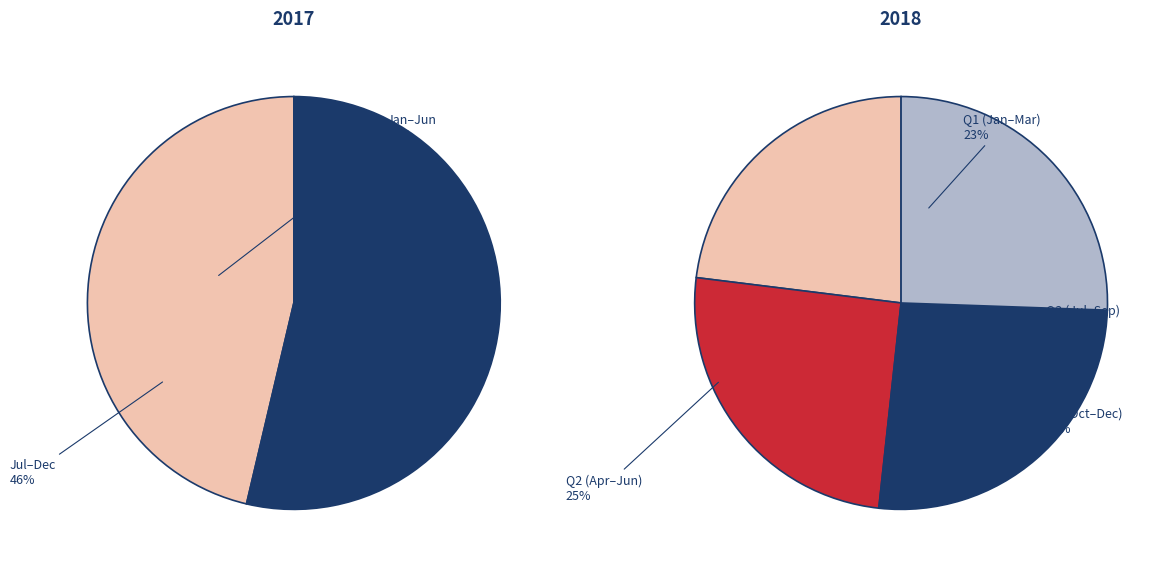

True or false: Mai accounts for 18% of the total.

False